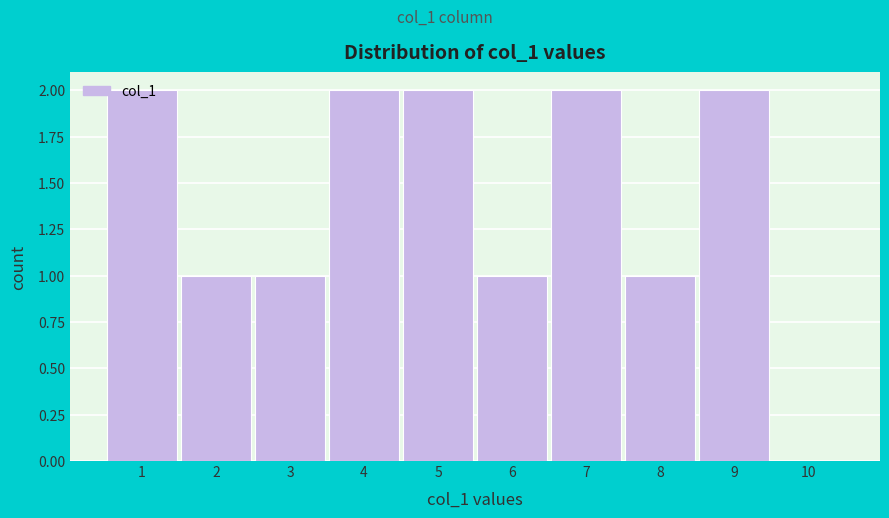

Reading left to right, transcribe this chart: for each bar, give the range it covers on the x-axis and its height. The values are not printed on the chart, so give them approximately, as read against the axis.

0.5 to 1.5: 2
1.5 to 2.5: 1
2.5 to 3.5: 1
3.5 to 4.5: 2
4.5 to 5.5: 2
5.5 to 6.5: 1
6.5 to 7.5: 2
7.5 to 8.5: 1
8.5 to 9.5: 2
9.5 to 10.5: 0